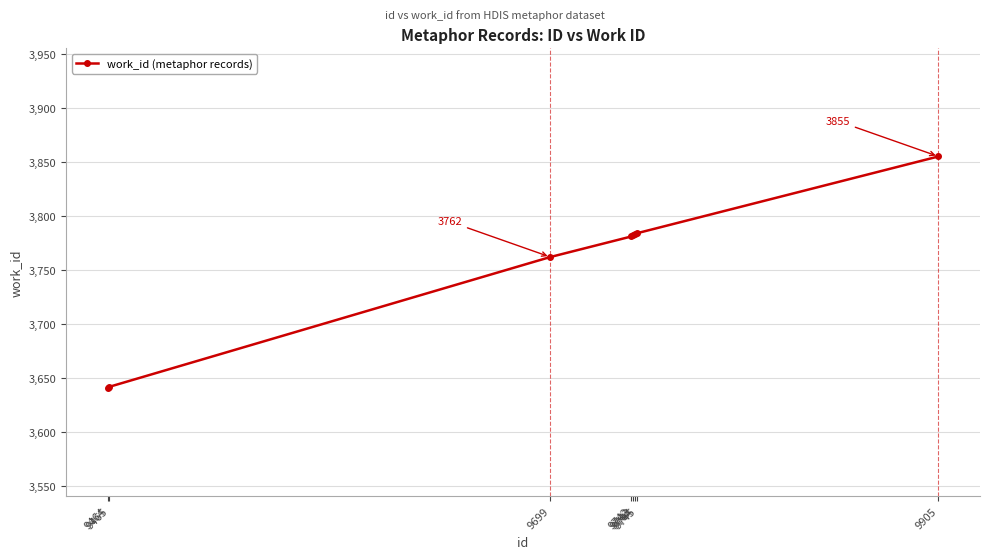

How many values are below 3782?

4